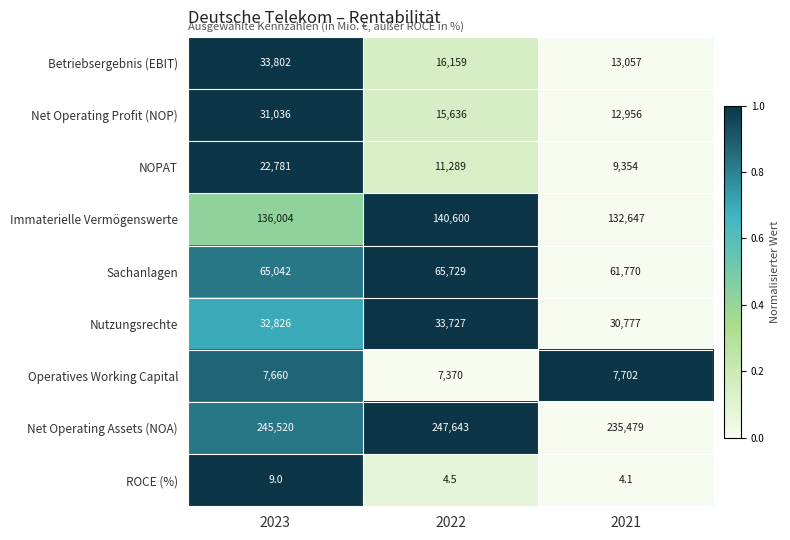

The Net Operating Assets (NOA) series shows 245520.0 at 2023. True or false?

True